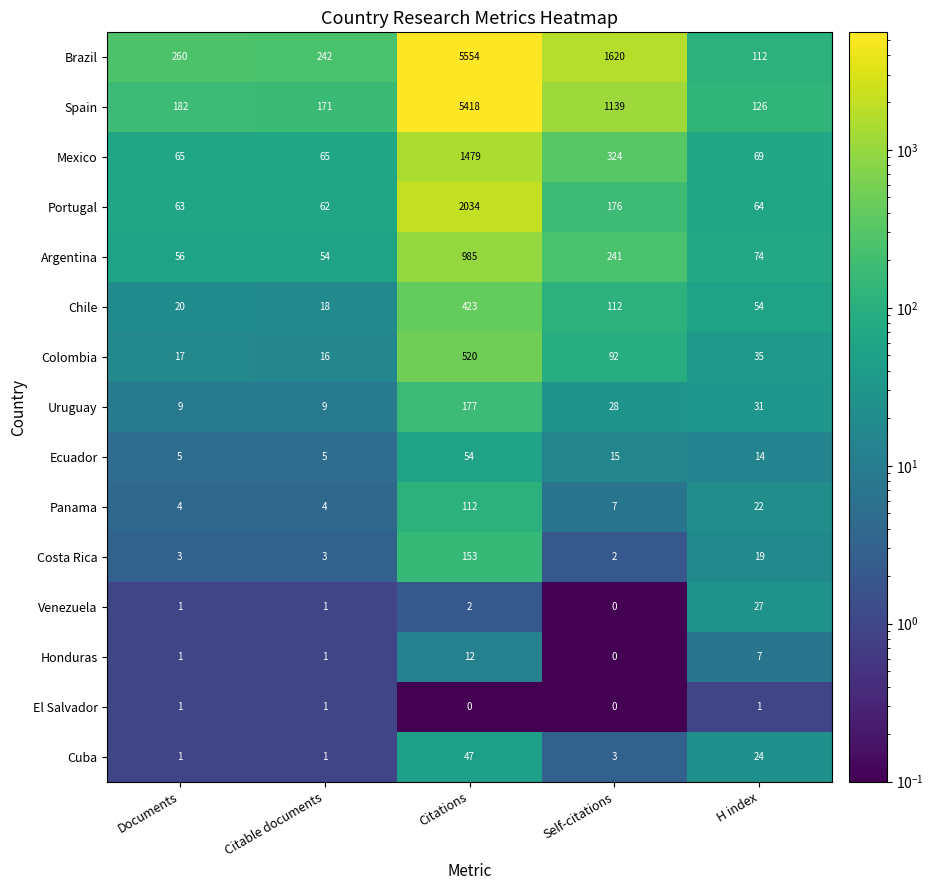

What is the difference between the highest and lowest values at Citations?

5554